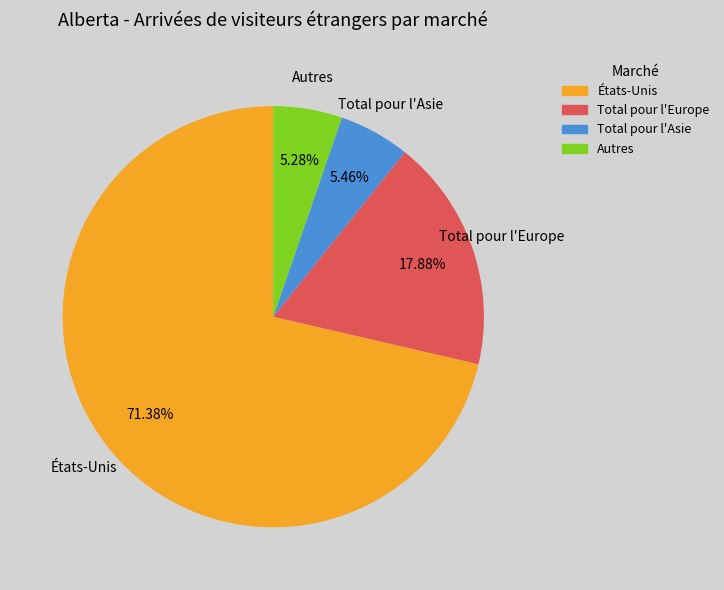

Is Total pour l'Europe the majority of the pie?

No